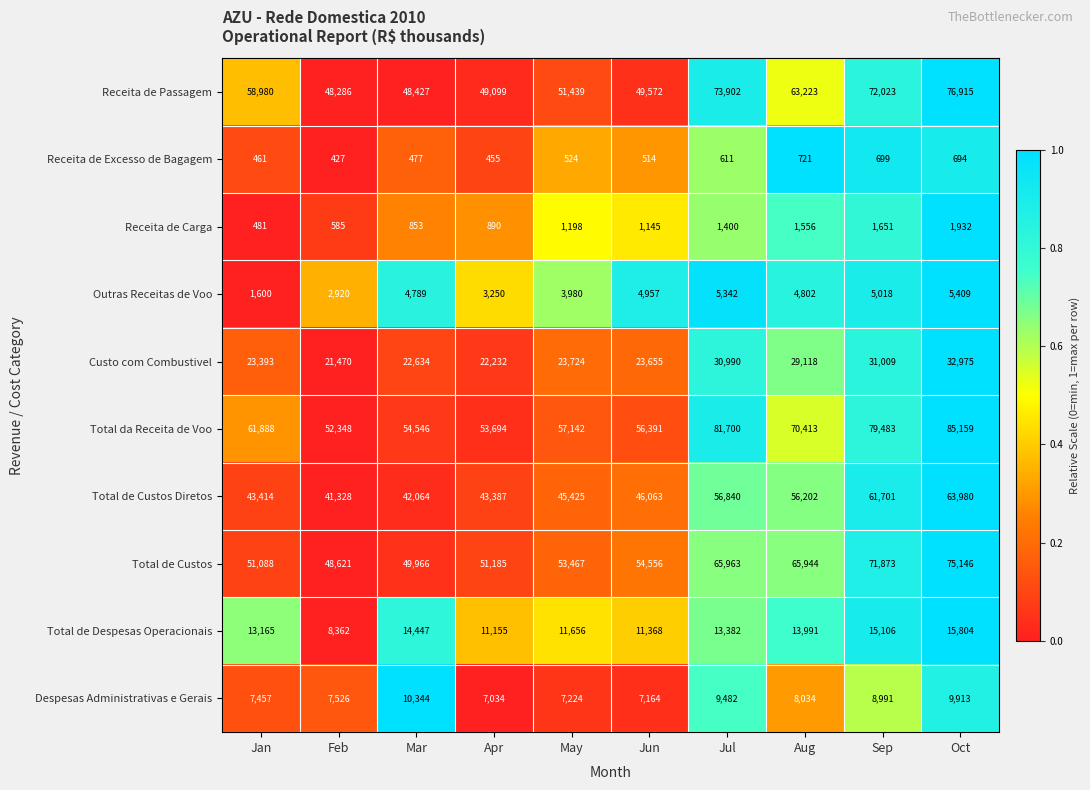

Which category has the highest value across all series?

Oct